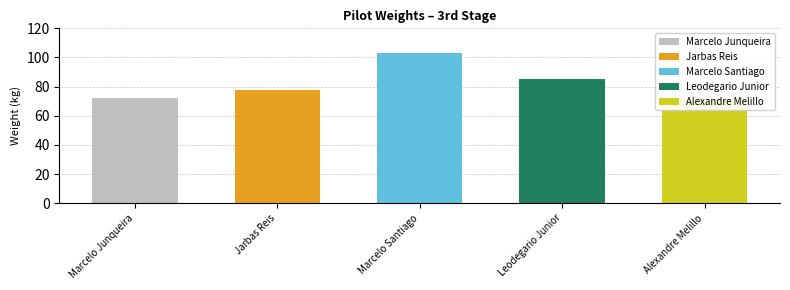

What is the label of the 1st bar from the right?

Alexandre Melillo